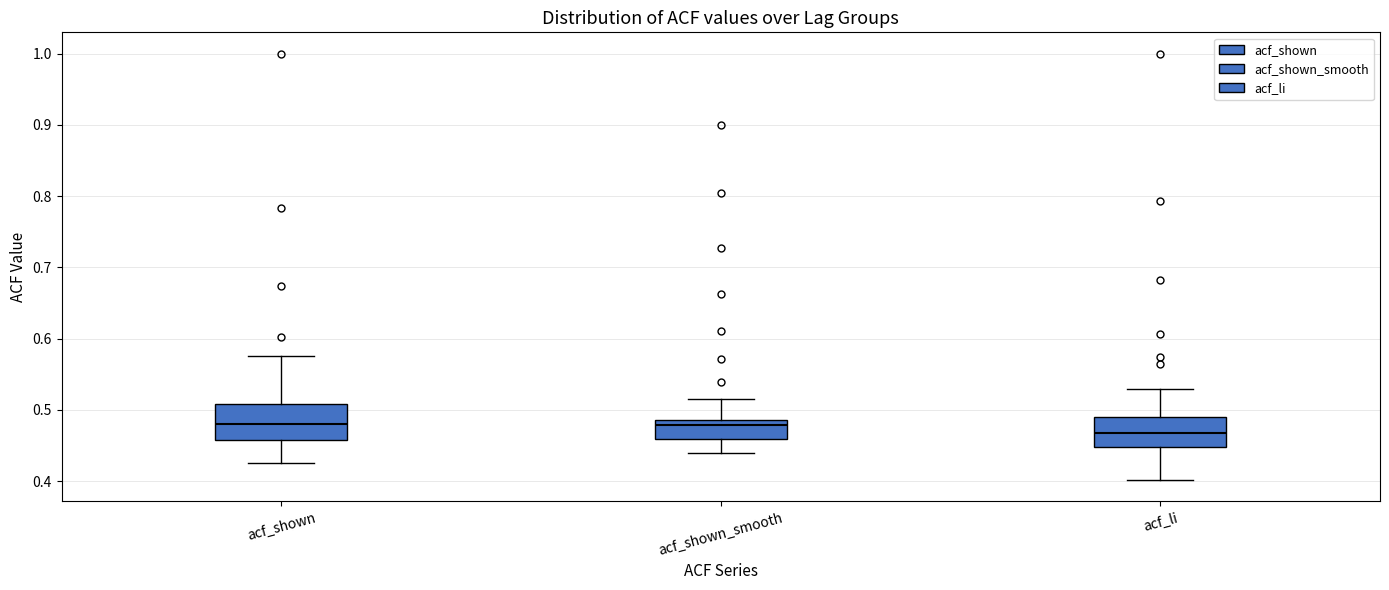

Reading left to right, read every box against the y-axis: the position of its median line, the range the box covers, and the ends of its whiskers. The values are not printed on the chart, so give them approximately, as read against the axis.

acf_shown: median 0.48, box 0.46 to 0.51, whiskers 0.43 to 0.58
acf_shown_smooth: median 0.48, box 0.46 to 0.49, whiskers 0.44 to 0.52
acf_li: median 0.47, box 0.45 to 0.49, whiskers 0.40 to 0.53